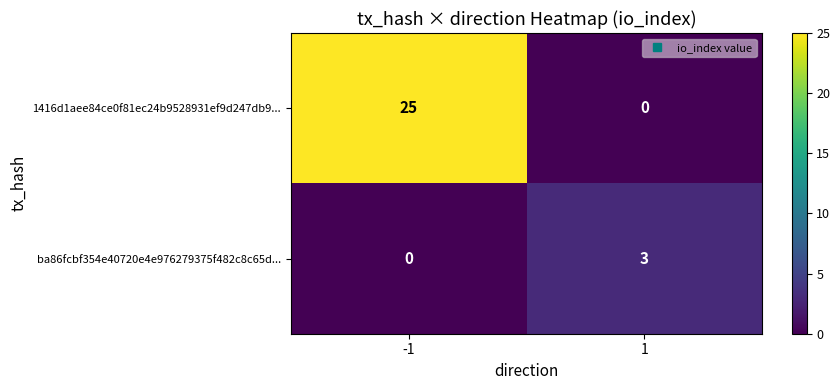

The value of ba86fcbf354e40720e4e976279375f482c8c65d... at 1 is 3. True or false?

True